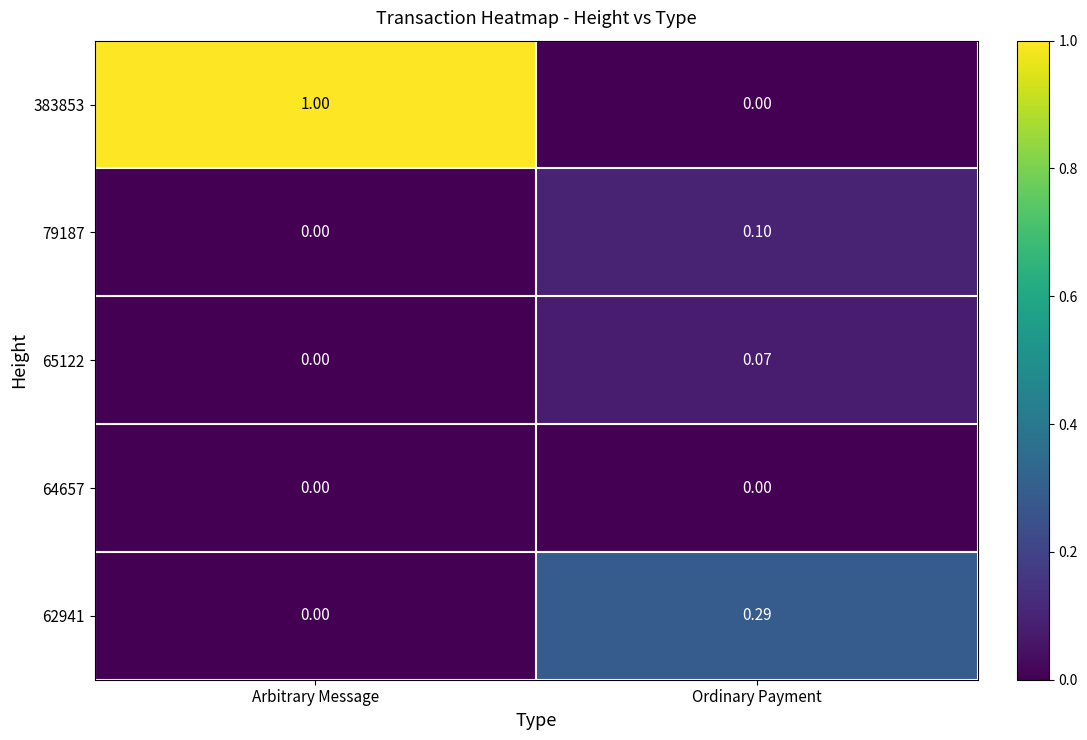

At which label is 383853 closest to 0?

Ordinary Payment